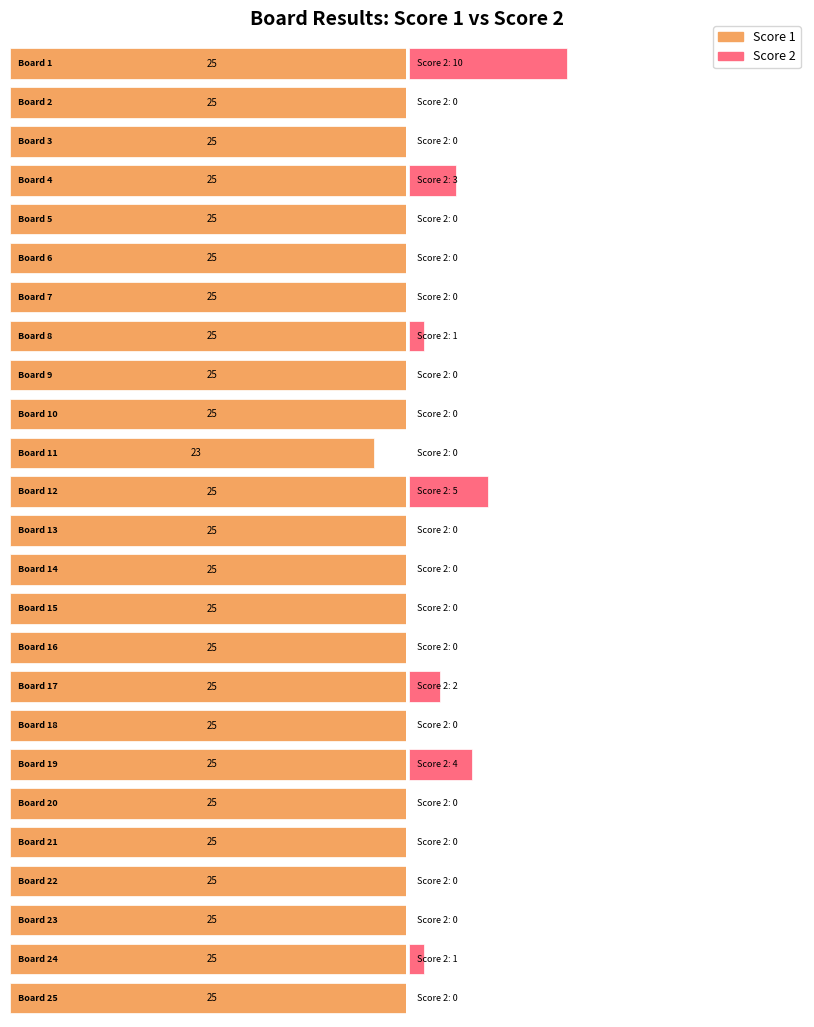

What is the total value across all series at 19?

29